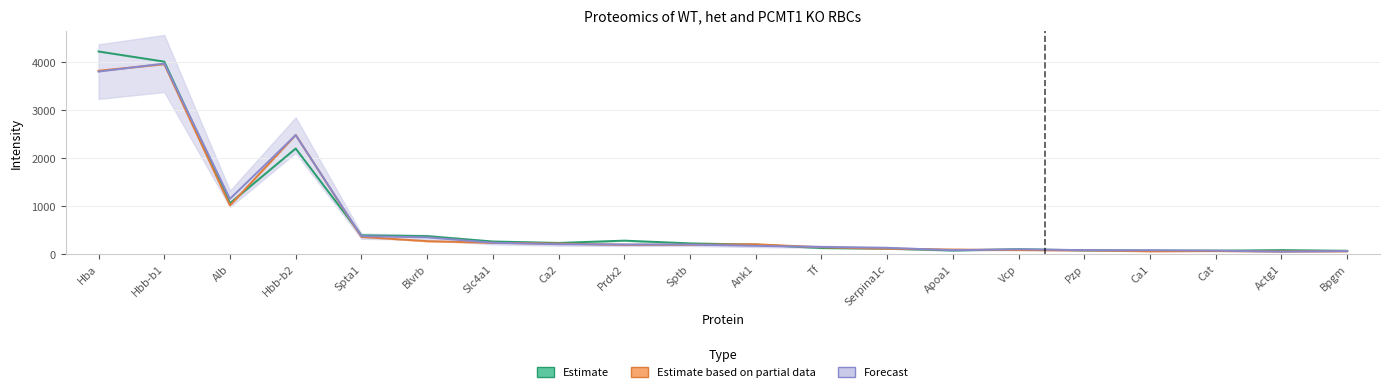

The WT-3 series shows 92 at Vcp. True or false?

True